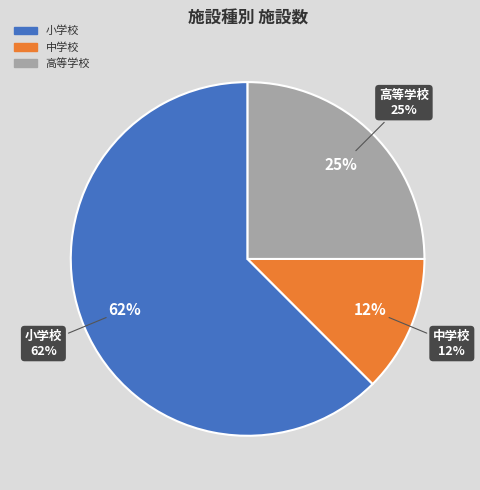

What is the largest slice in the pie chart?

小学校